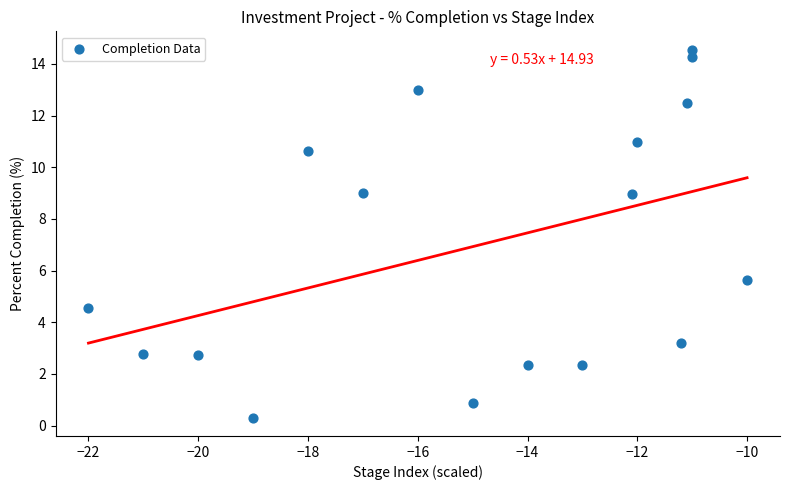

What Y value in the scatter plot is closest to 7?

5.6